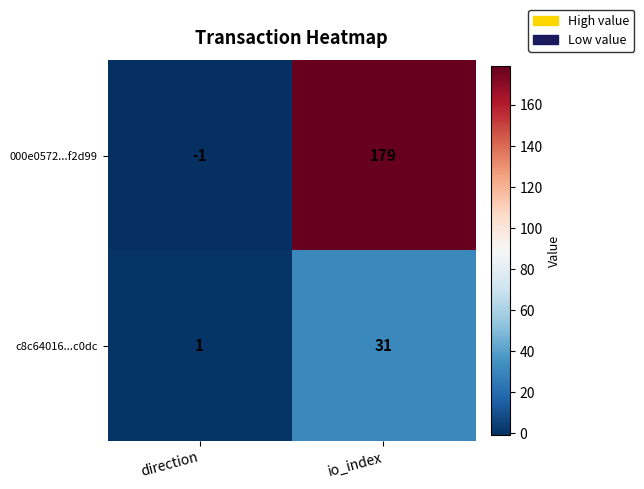

Reading left to right, transcribe all the data shown in this chart.

000e0572...f2d99: -1	179
c8c64016...c0dc: 1	31